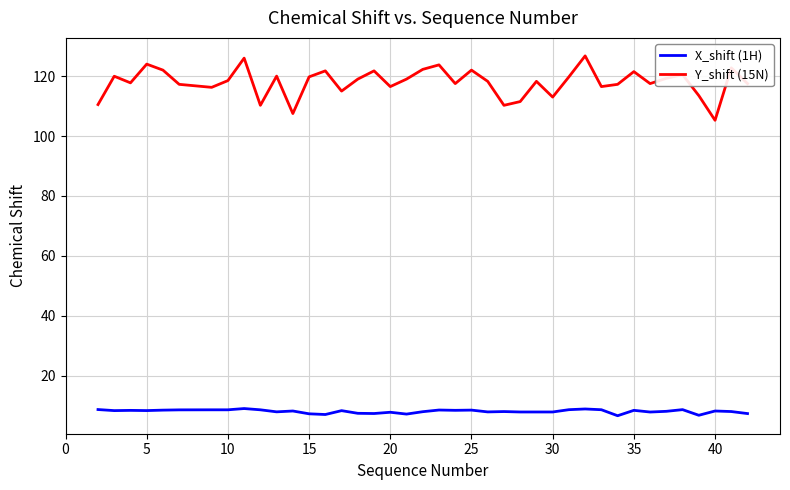

Which series has the widest spread of values?

Y_shift (15N)